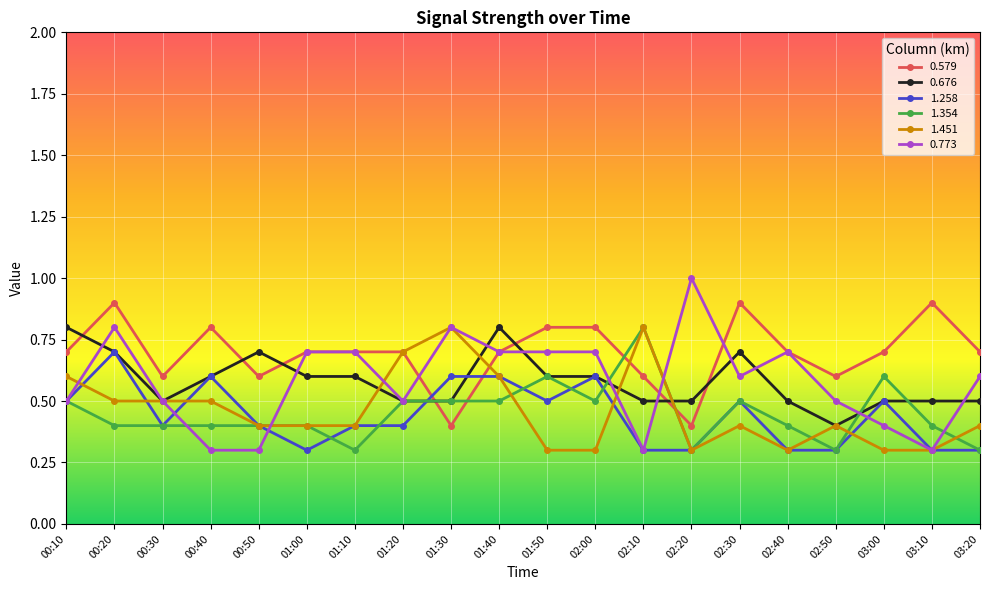

What is the minimum value for 1.354?

0.3